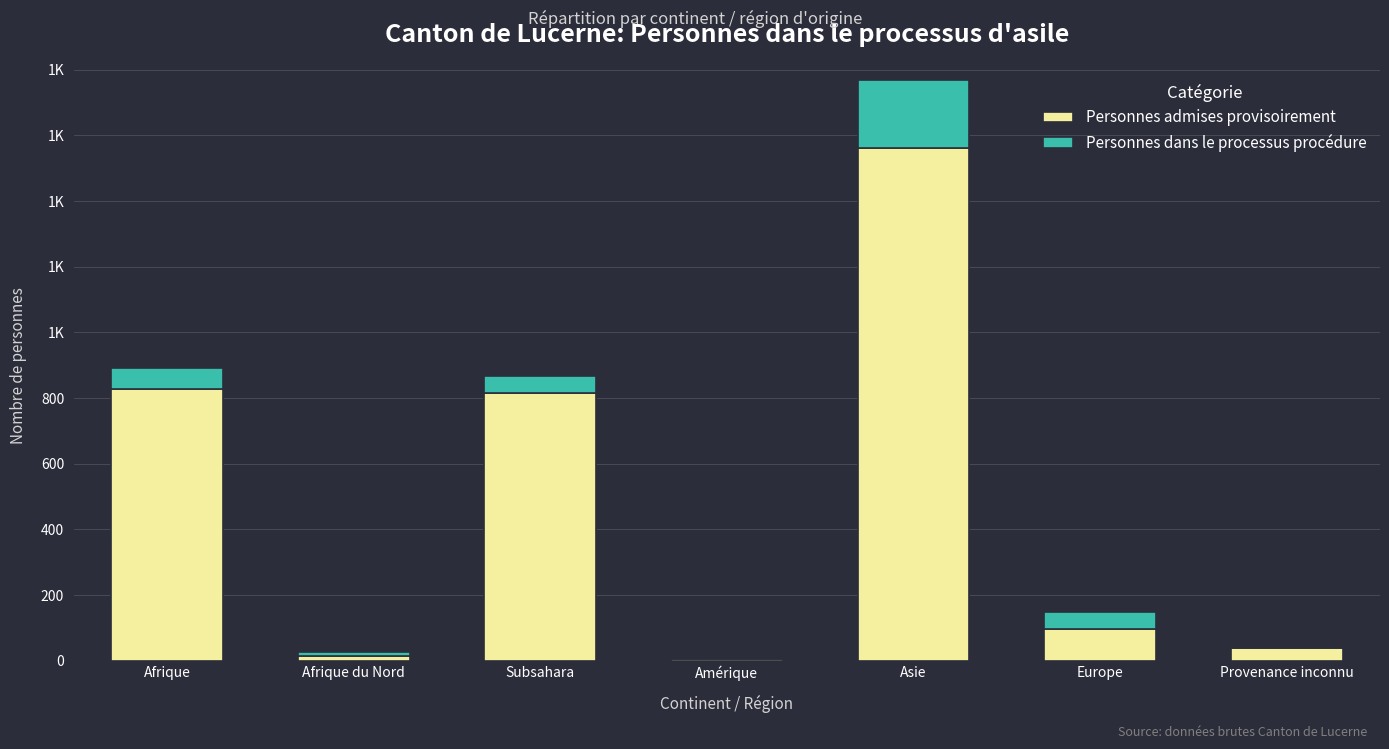

What position from the right is Amérique?

4